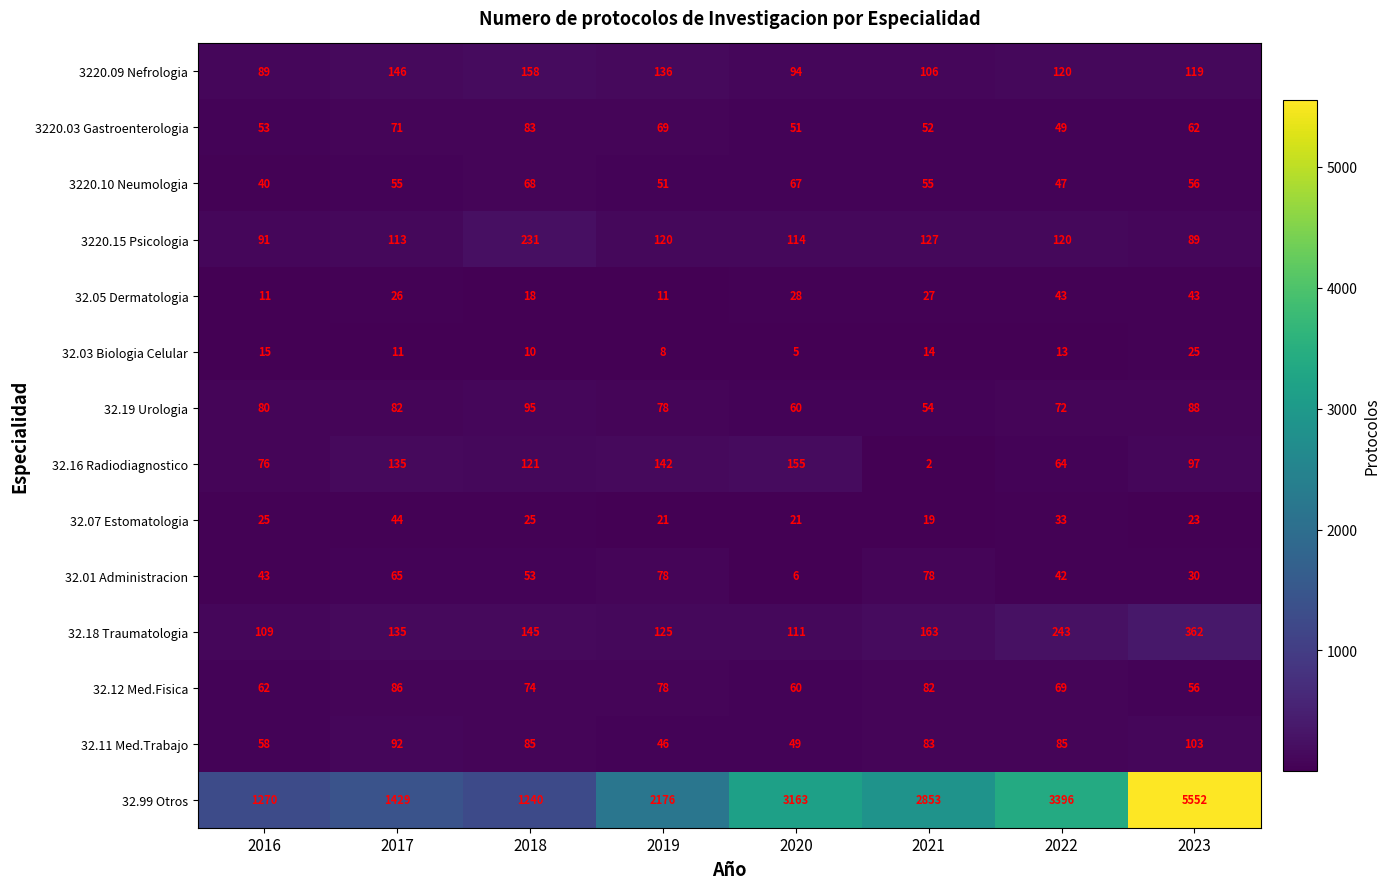

The 32.16 Radiodiagnostico series shows 84 at 2022. True or false?

False